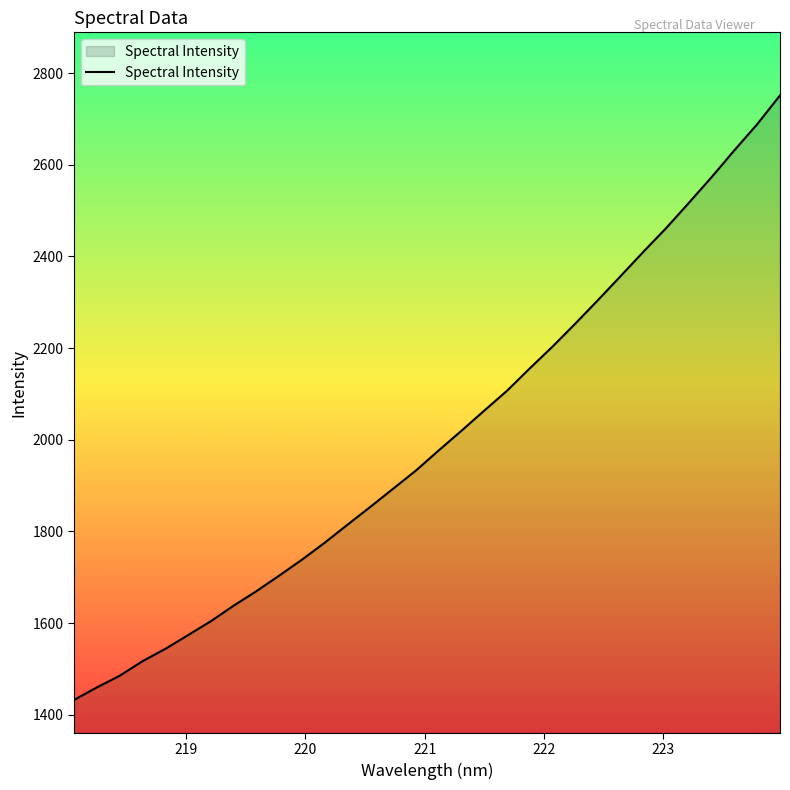

What is the smallest value displayed?

1432.4